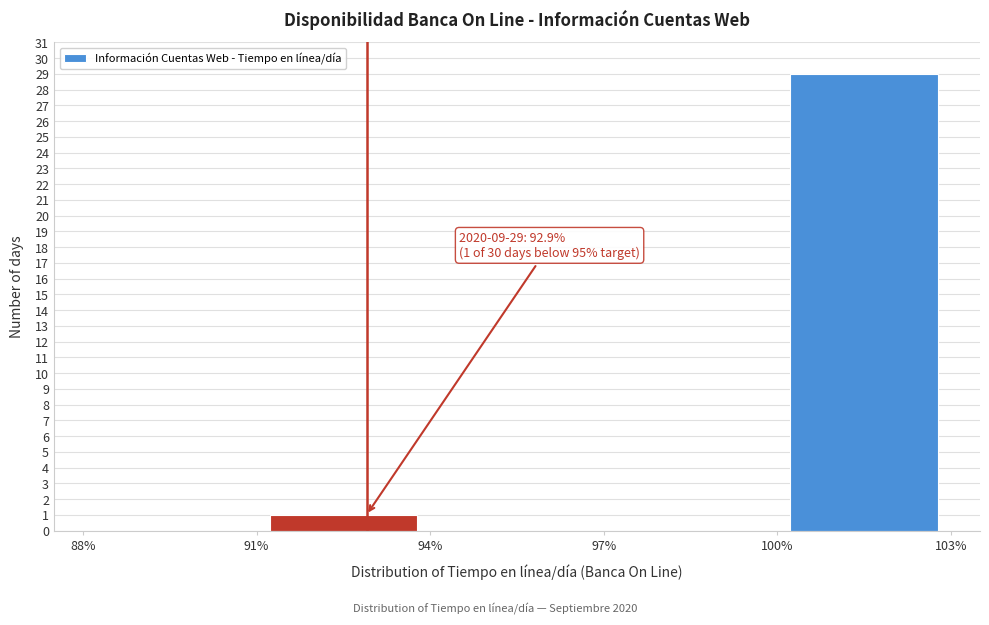

Over which range of the x-axis is the bar tallest?

100% to 103%